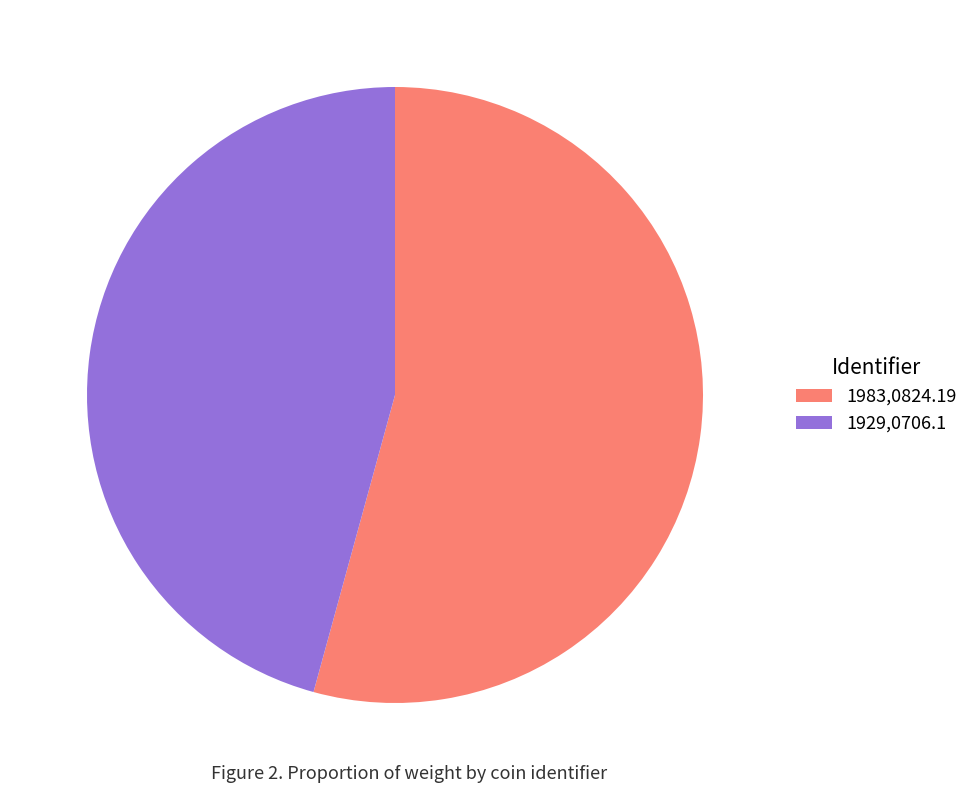

Which slice is the largest?

1983,0824.19